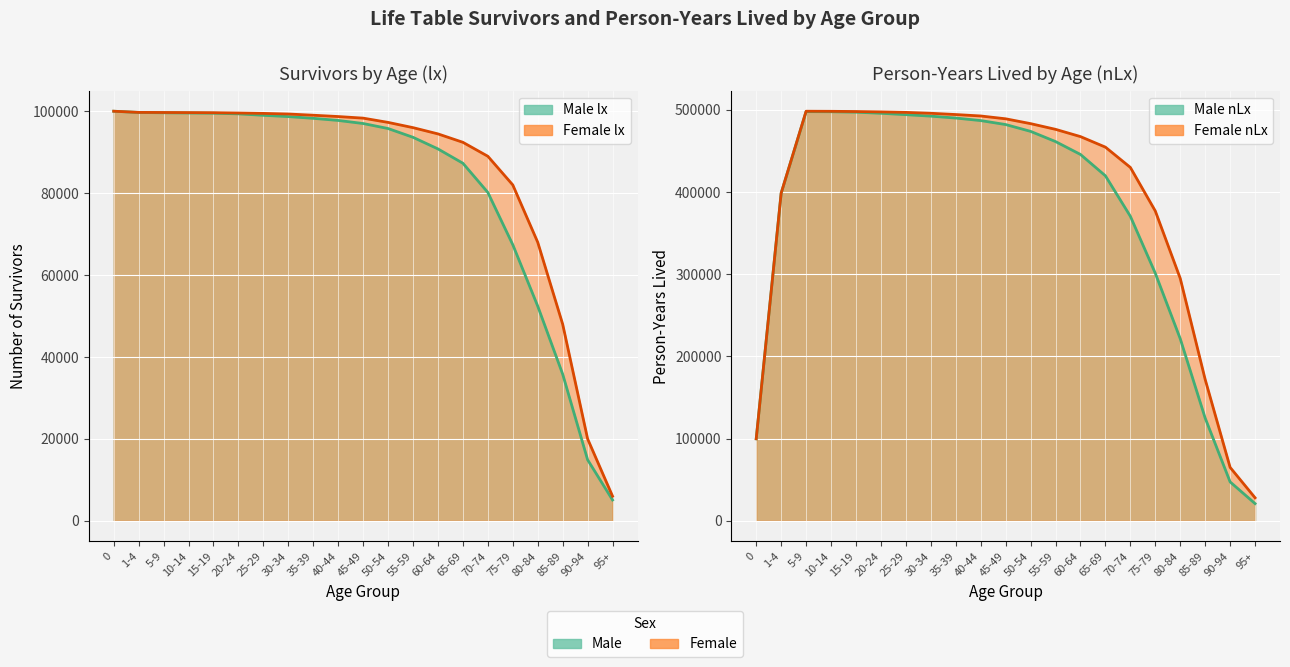

What is the sum of all Male nLx values?

7820750